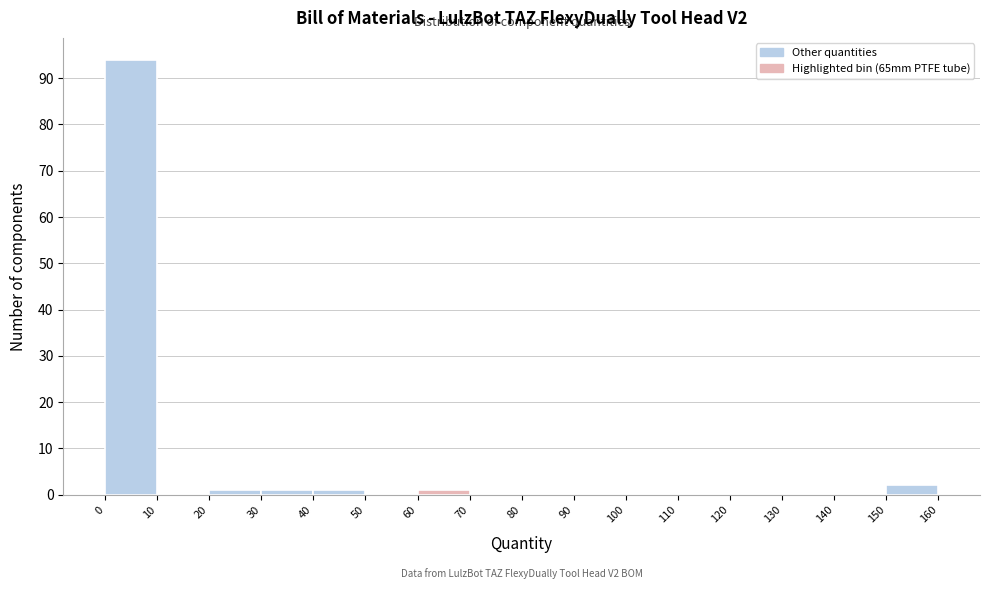

Which range on the x-axis has the tallest bar?

0 to 10